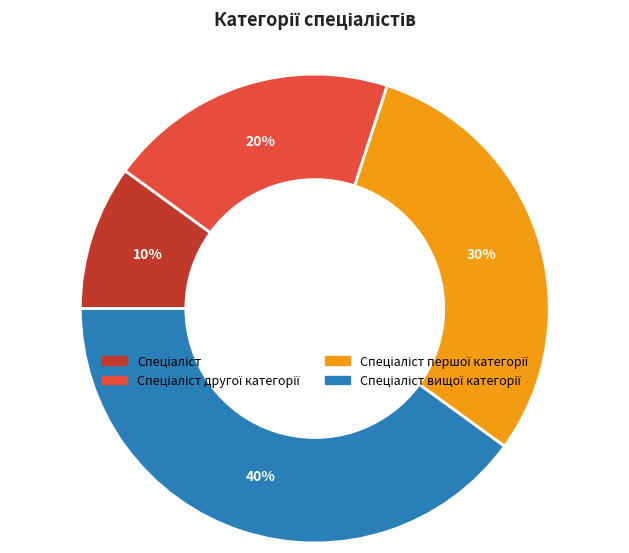

Does any single category account for the majority?

No